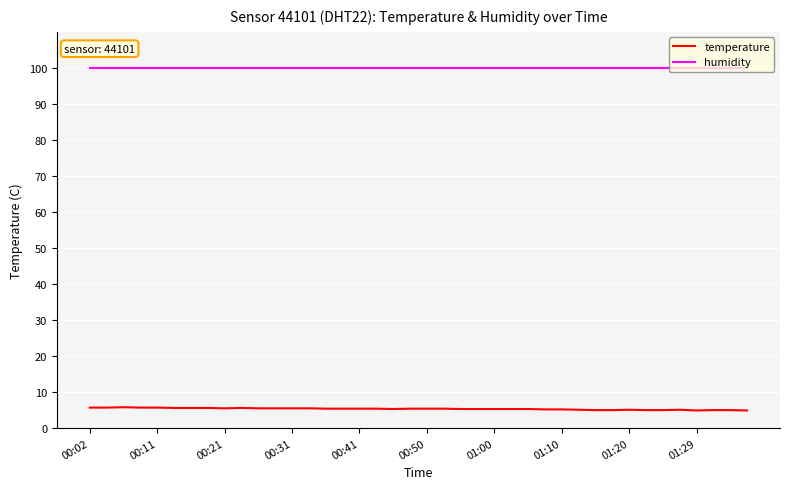

What is the smallest value displayed?

4.9